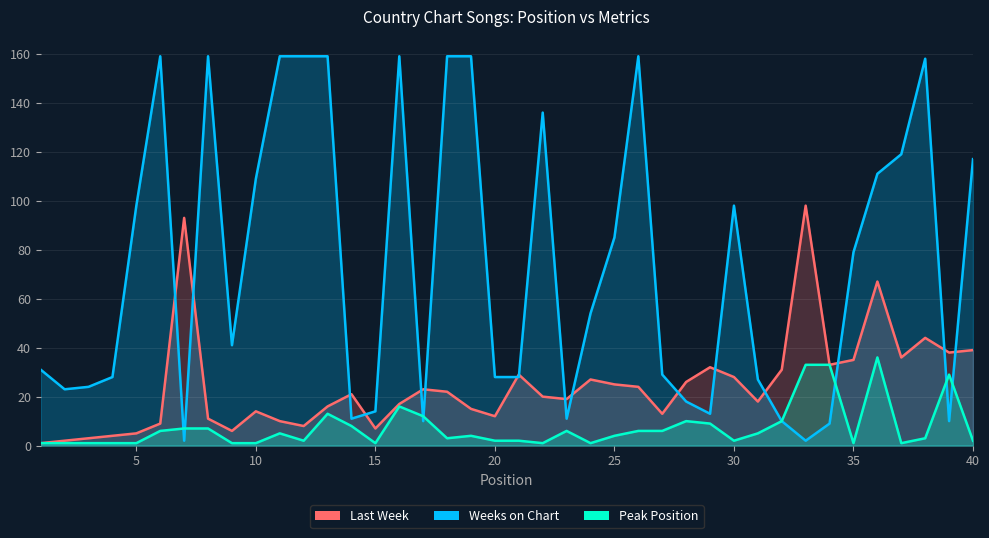

After their last crossing, which series has the higher values: Last Week or Weeks on Chart?

Weeks on Chart